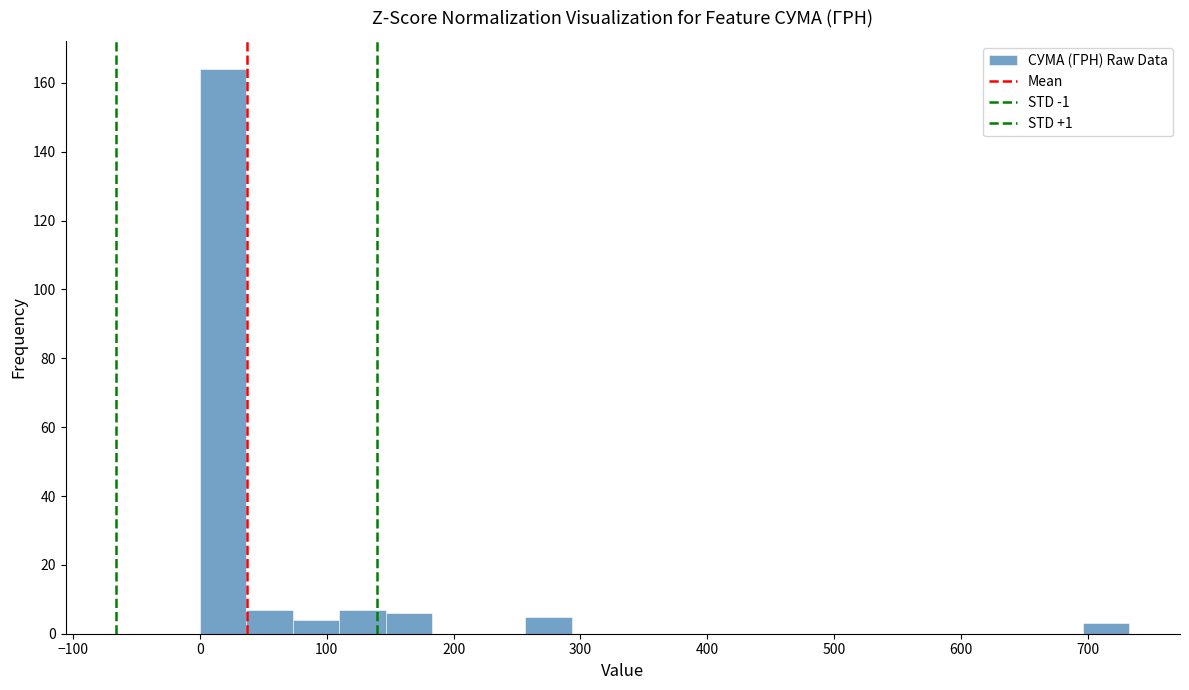

Read against the x-axis, roughly where is the centre of the tallest bar?

20